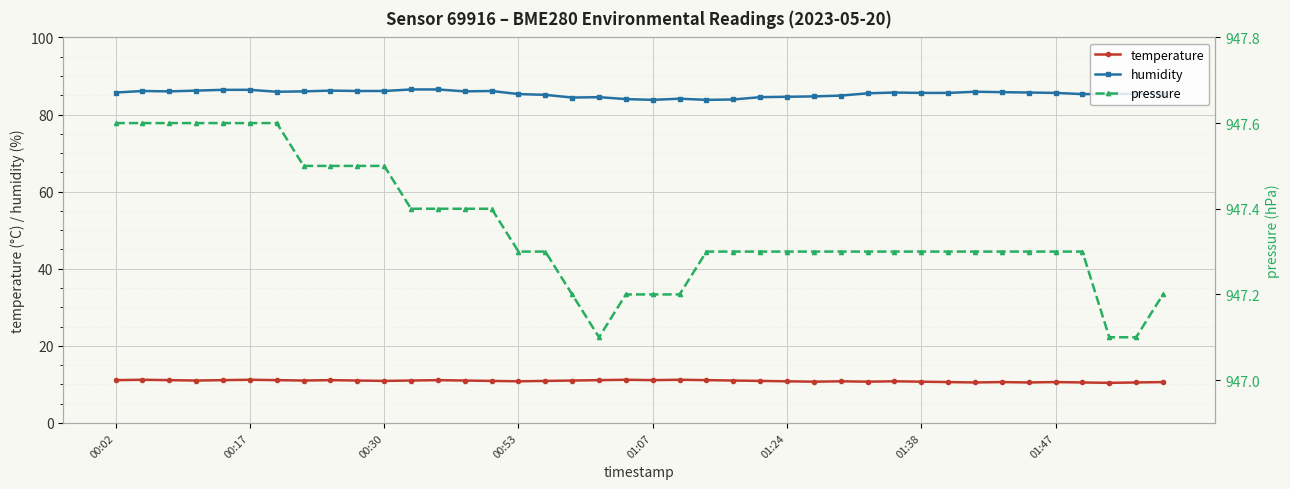

Is the value of humidity at 37 greater than the value of temperature at 17?

Yes